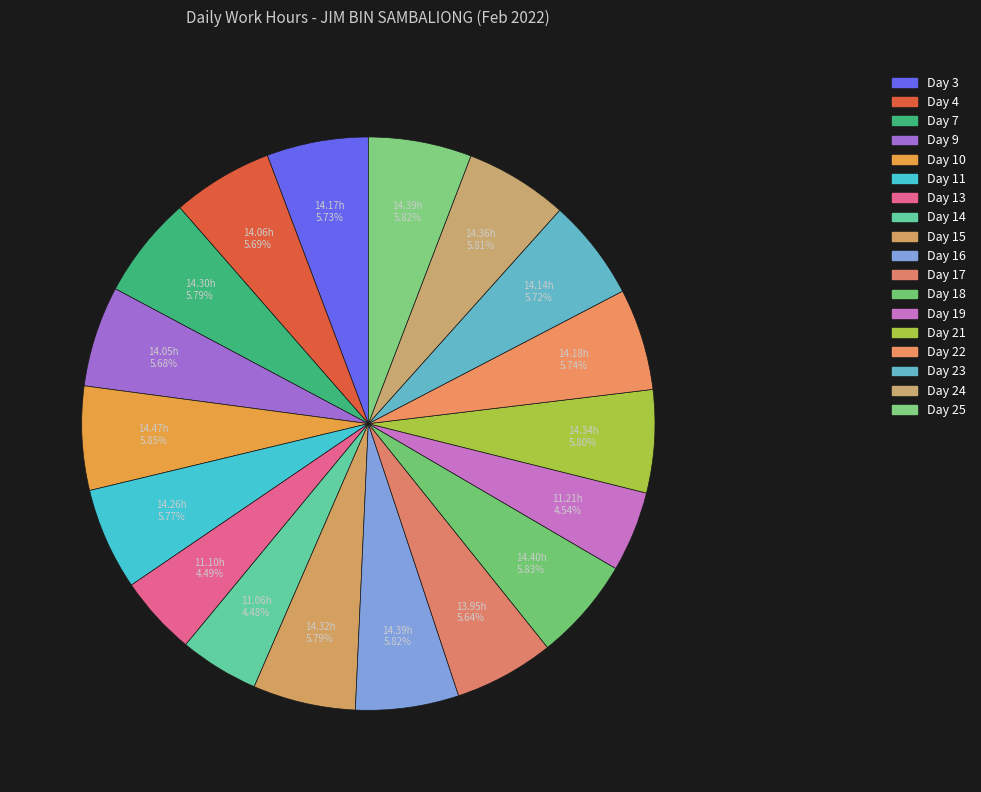

Do Day 3 and Day 18 together represent more than half of the pie?

No